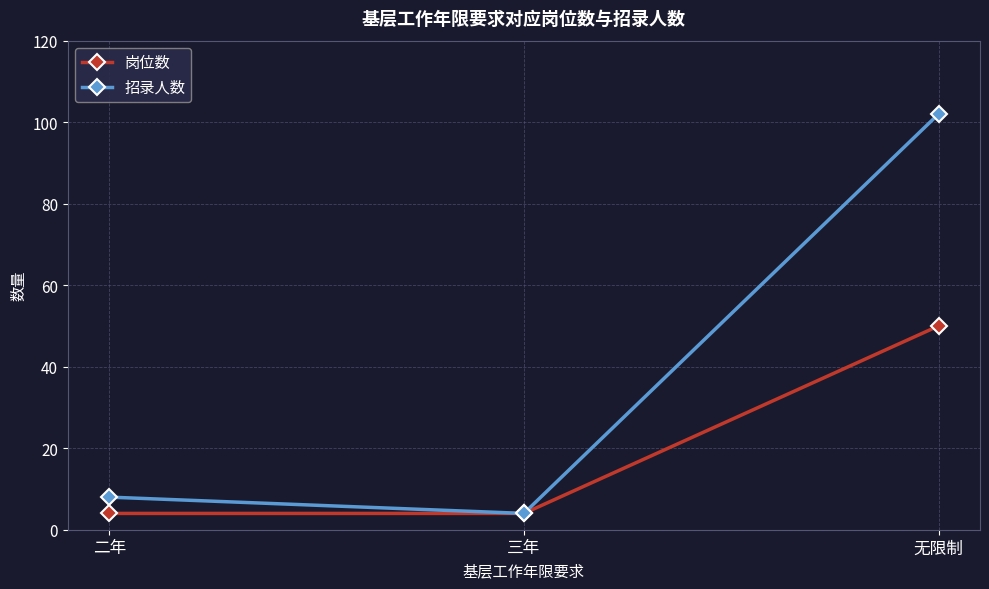

Reading left to right, list all the values displayed in this chart.

岗位数: 4	4	50
招录人数: 8	4	102